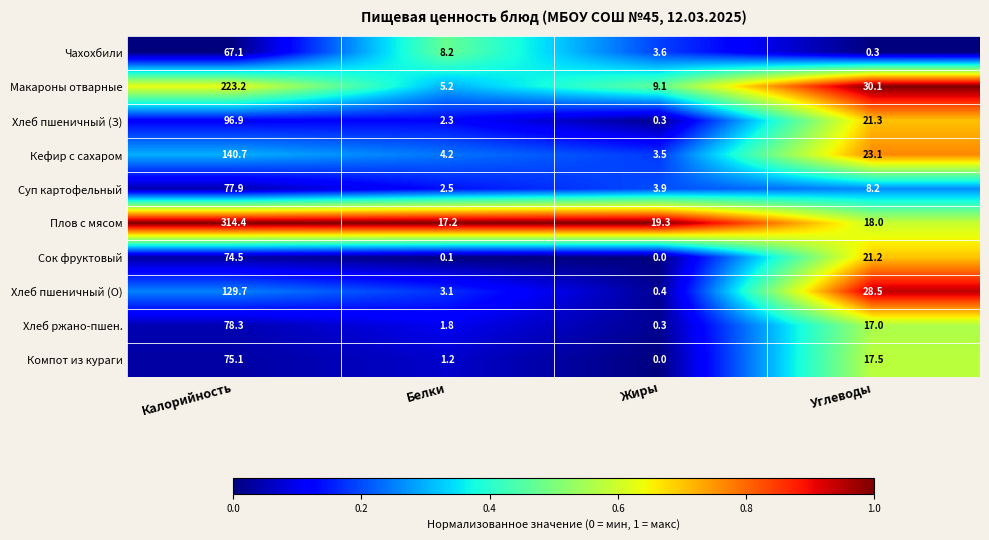

What is the maximum value shown in the chart?

314.4